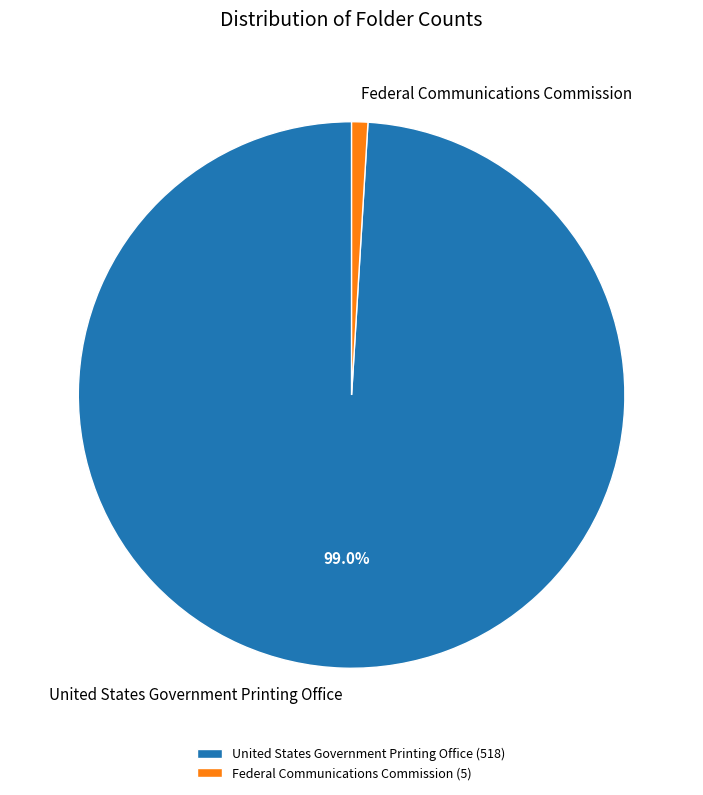

Which has a higher value, Federal Communications Commission or United States Government Printing Office?

United States Government Printing Office